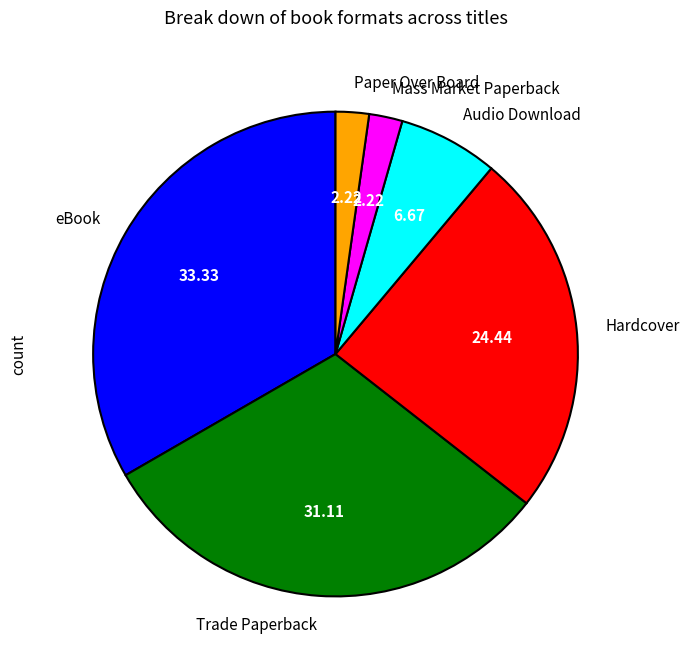

Between Audio Download and eBook, which is larger?

eBook